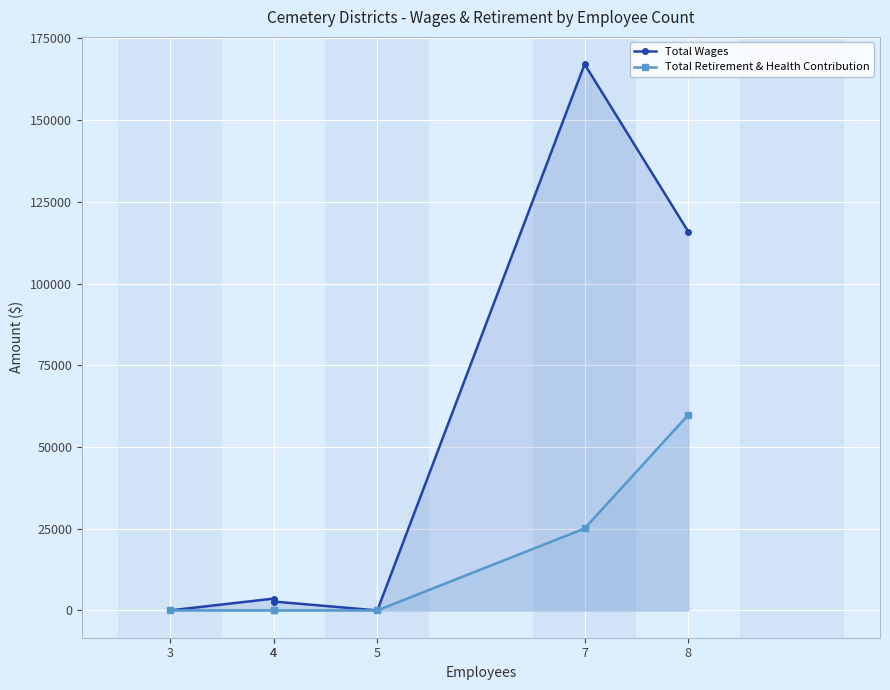

True or false: Total Retirement & Health Contribution and Total Wages cross at least once.

False